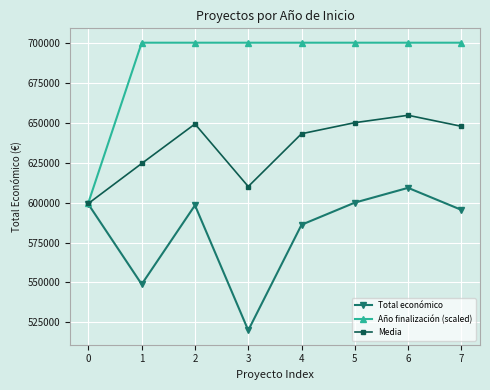

How many interior local valleys does the Total económico series have?

2